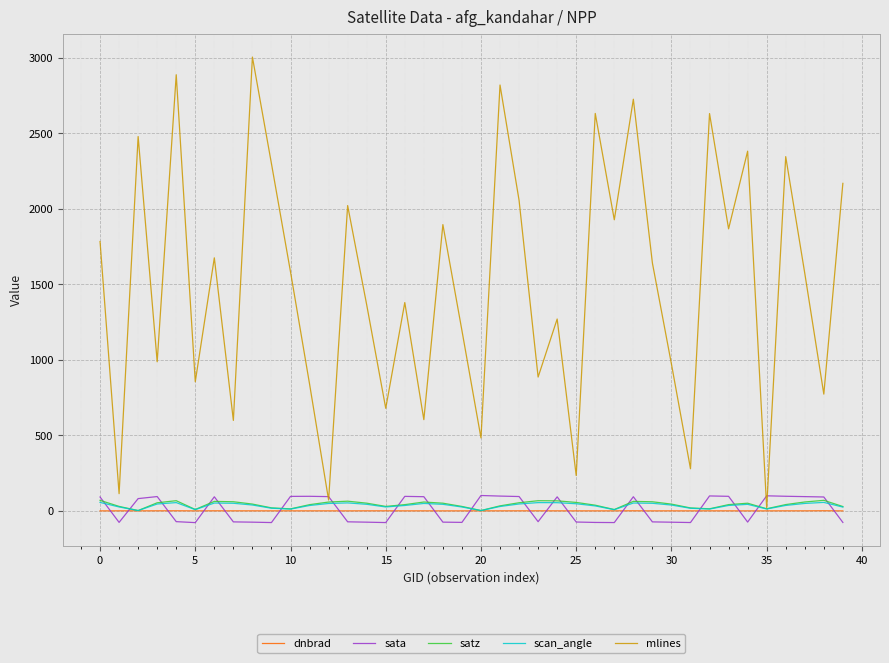

How many lines are shown in the chart?

5